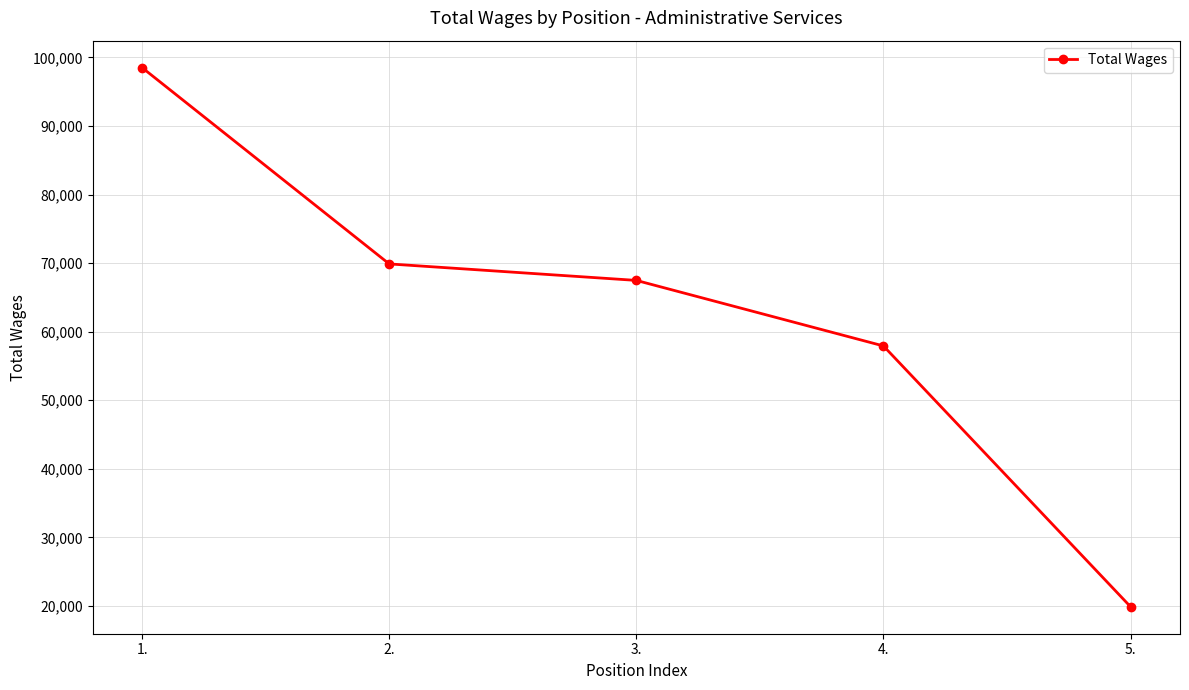

The value at 3. is 67478. True or false?

True